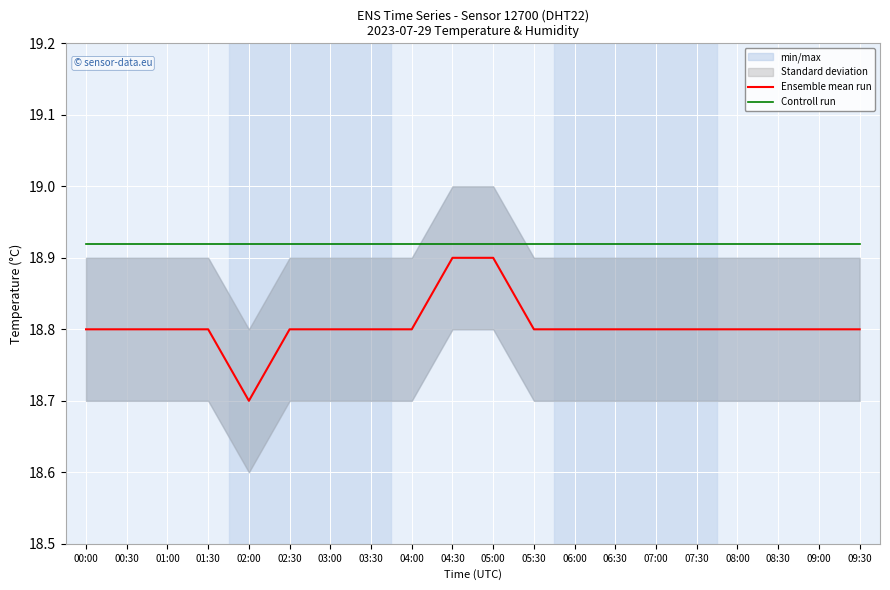

Which series has the largest total across all categories?

Controll run